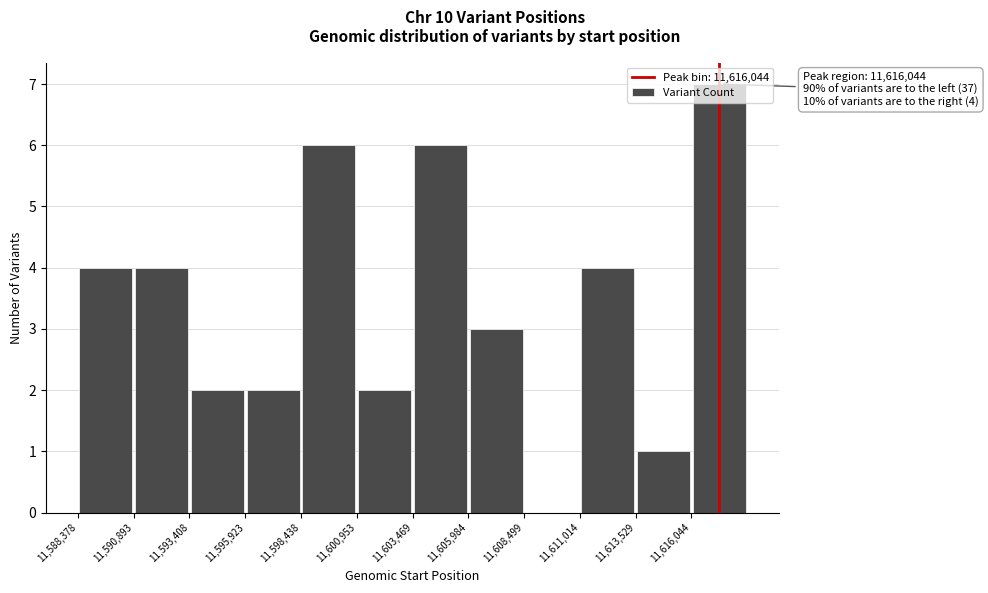

Over which range of the x-axis is the bar tallest?

11616000 to 11618500